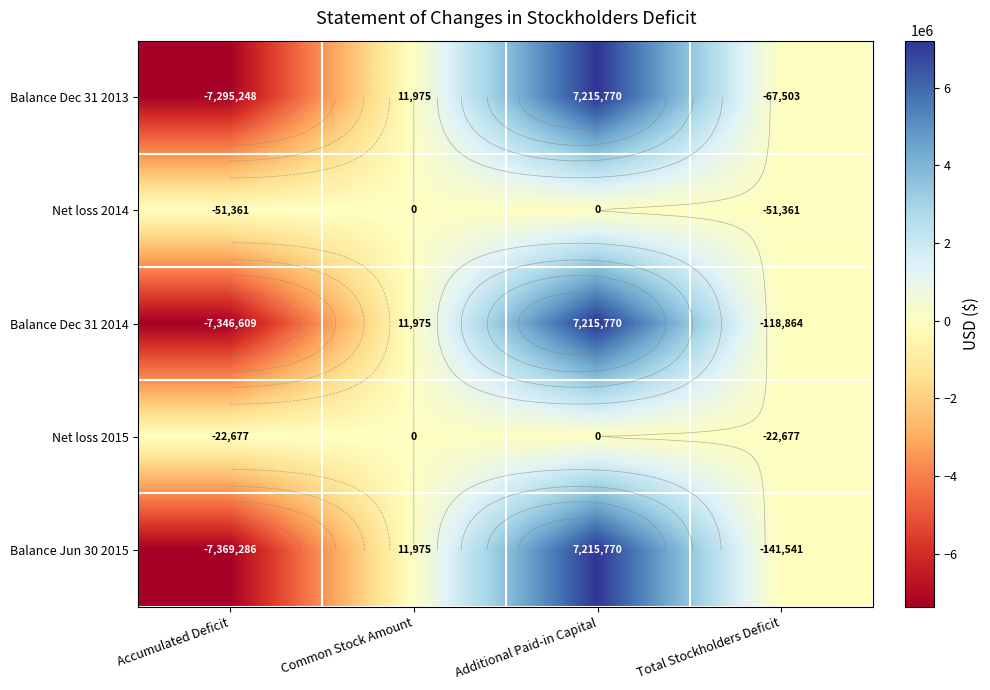

At which label is Net loss 2014 closest to -25680?

Common Stock Amount